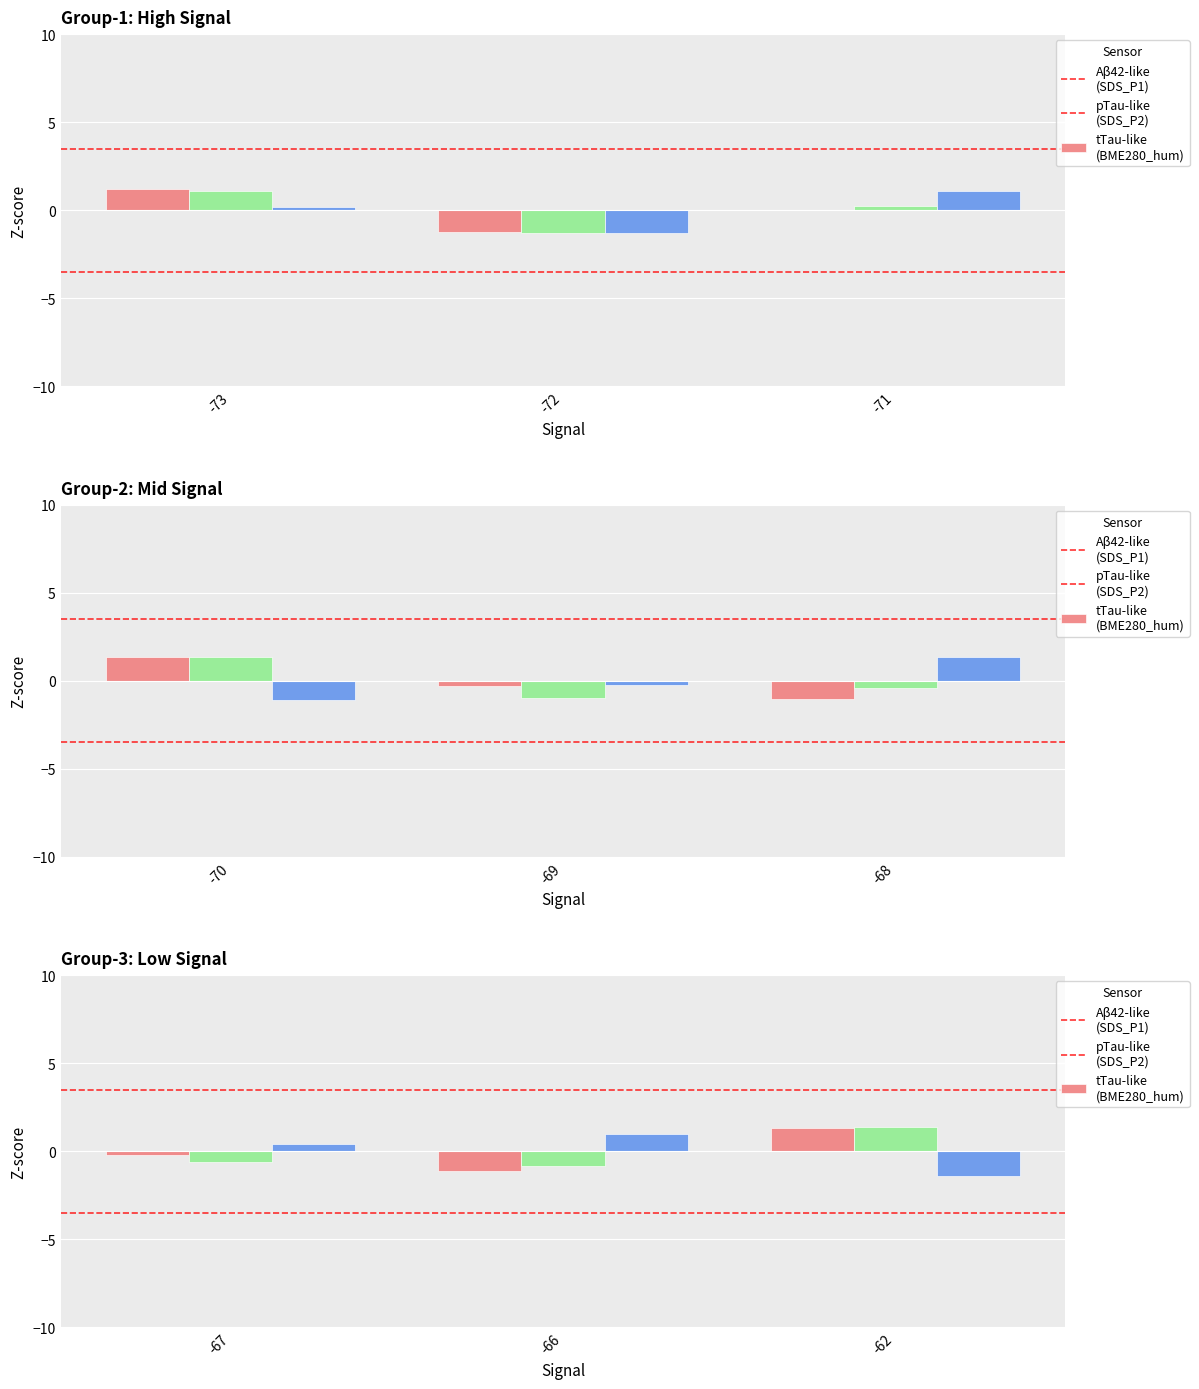

Where is pTau-like (SDS_P2) nearest to the value 0?

-73